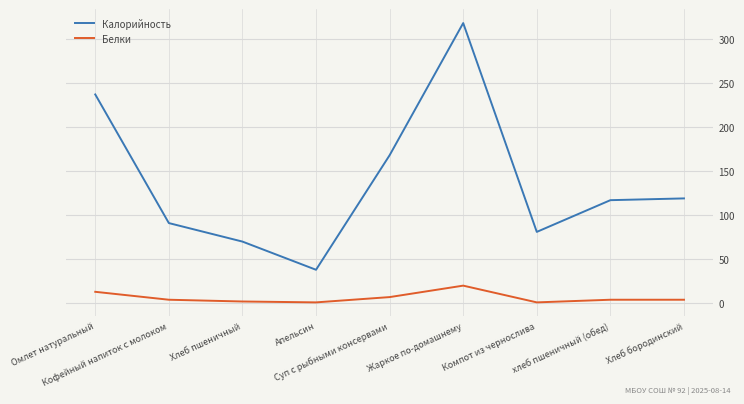

Which series has the largest total across all categories?

Калорийность